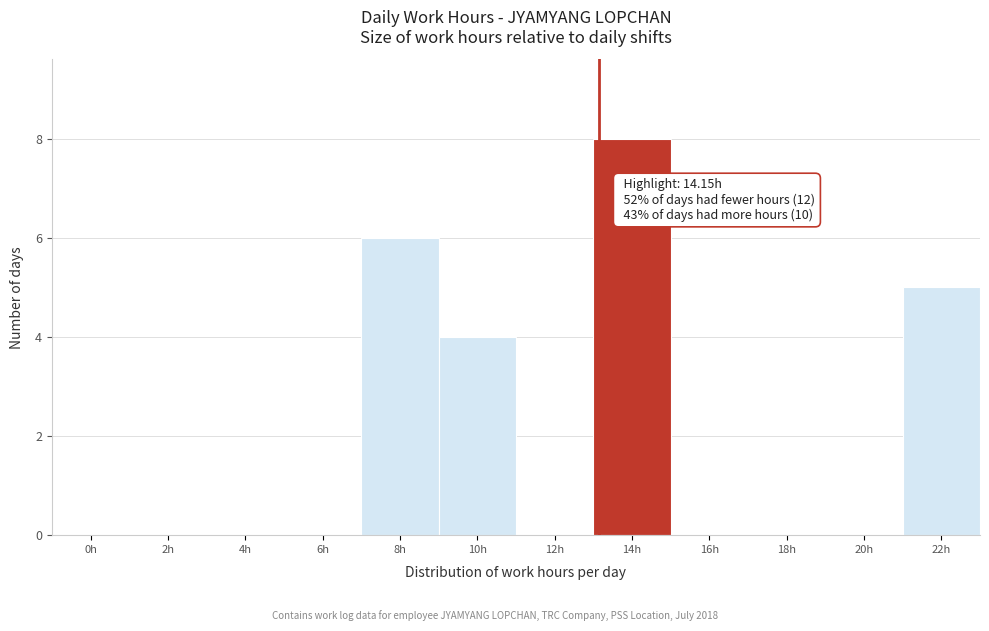

Reading left to right, list all the values displayed in this chart.

0h=0	2h=0	4h=0	6h=0	8h=6	10h=4	12h=0	14h=8	16h=0	18h=0	20h=0	22h=5